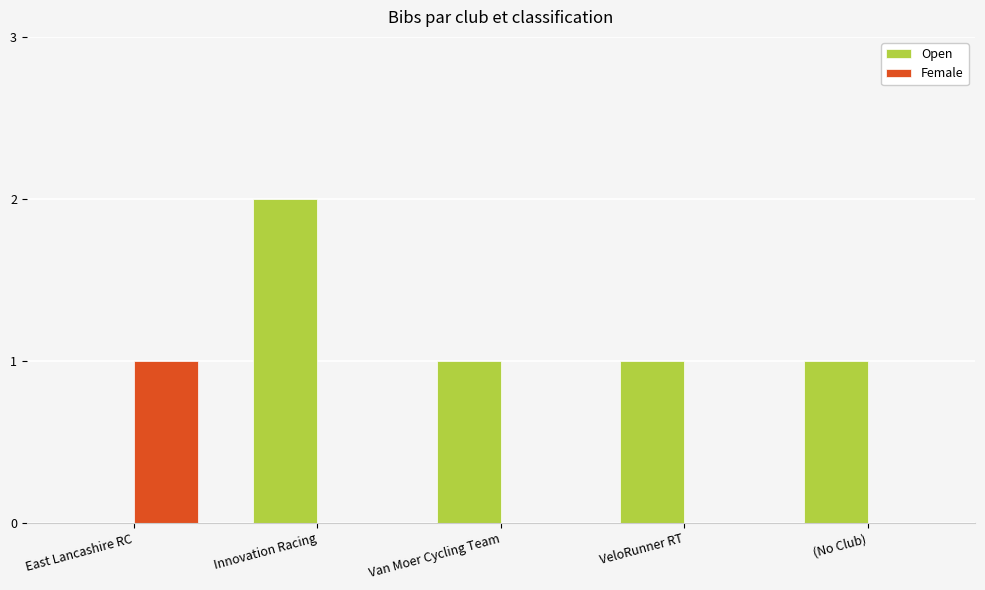

What are all the series names shown in the legend?

Open, Female